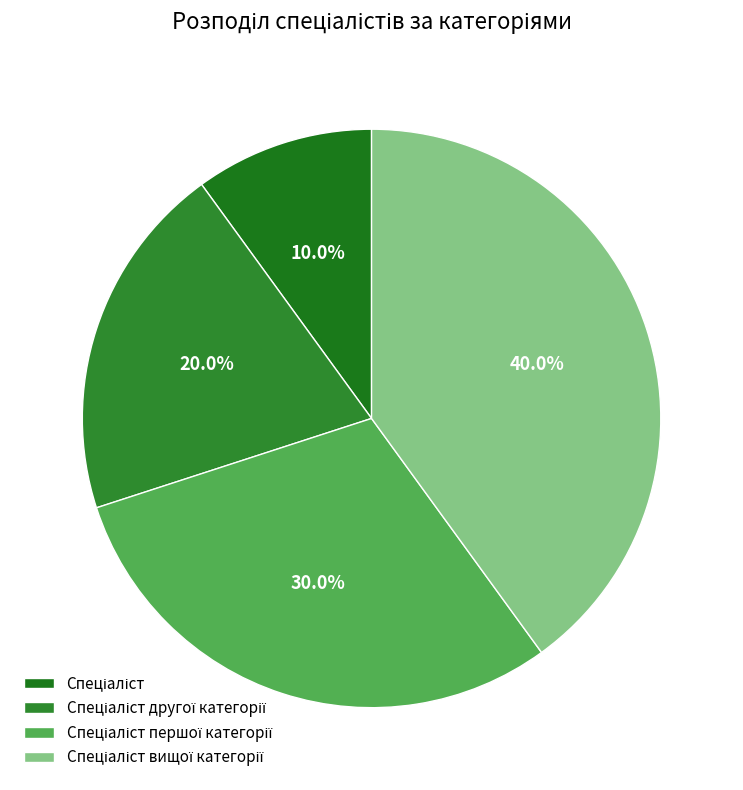

To the nearest percent, what is the difference between the Спеціаліст вищої категорії and Спеціаліст першої категорії slice percentages?

10%